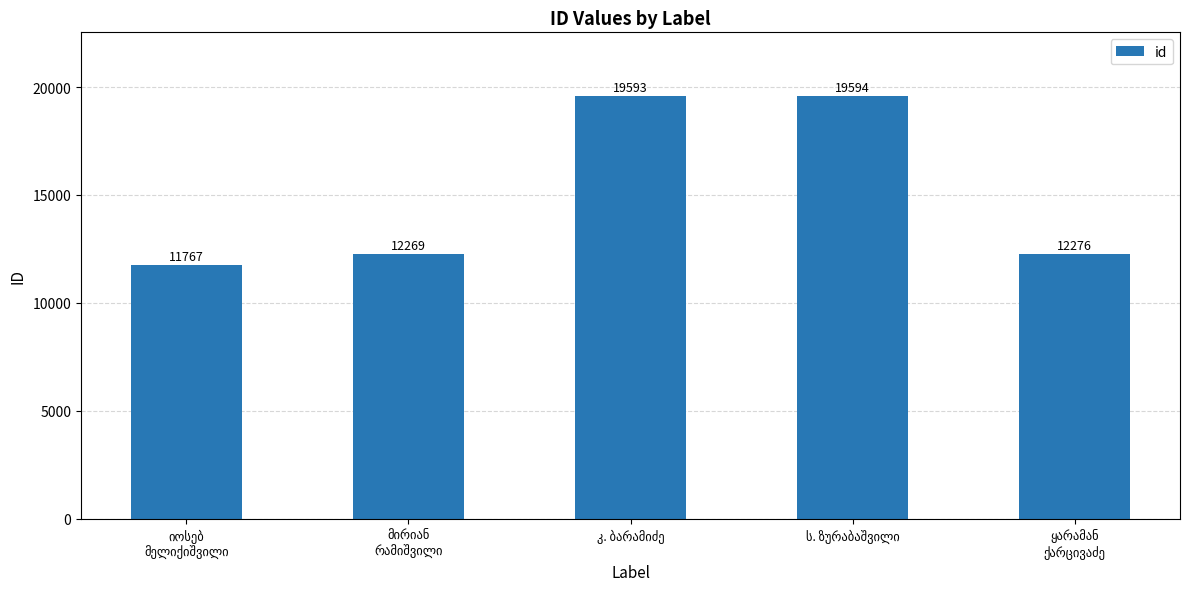

What is the minimum value shown in the chart?

11767